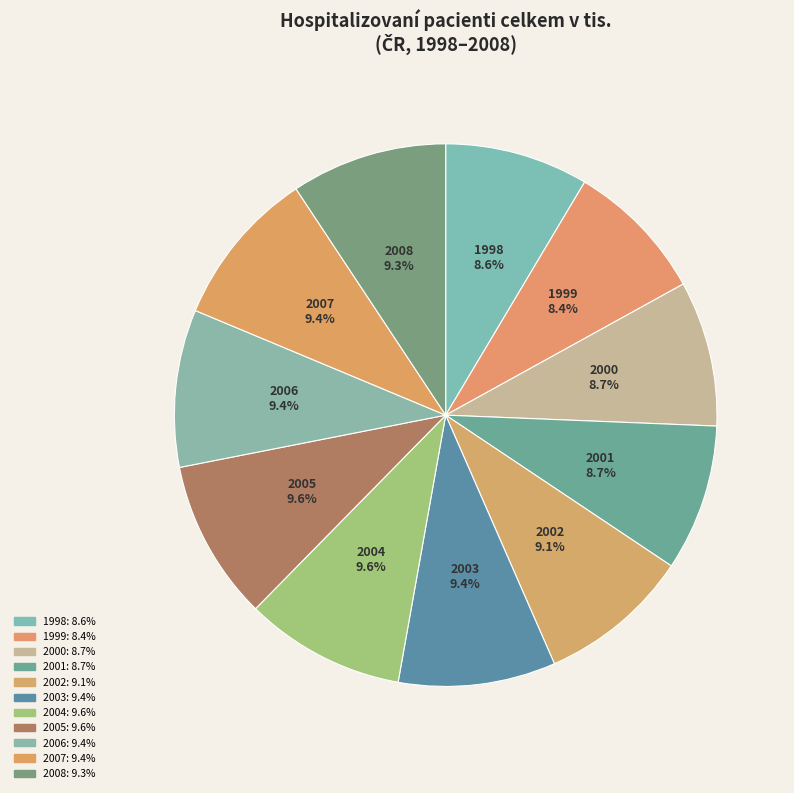

Which slice is the largest?

2005